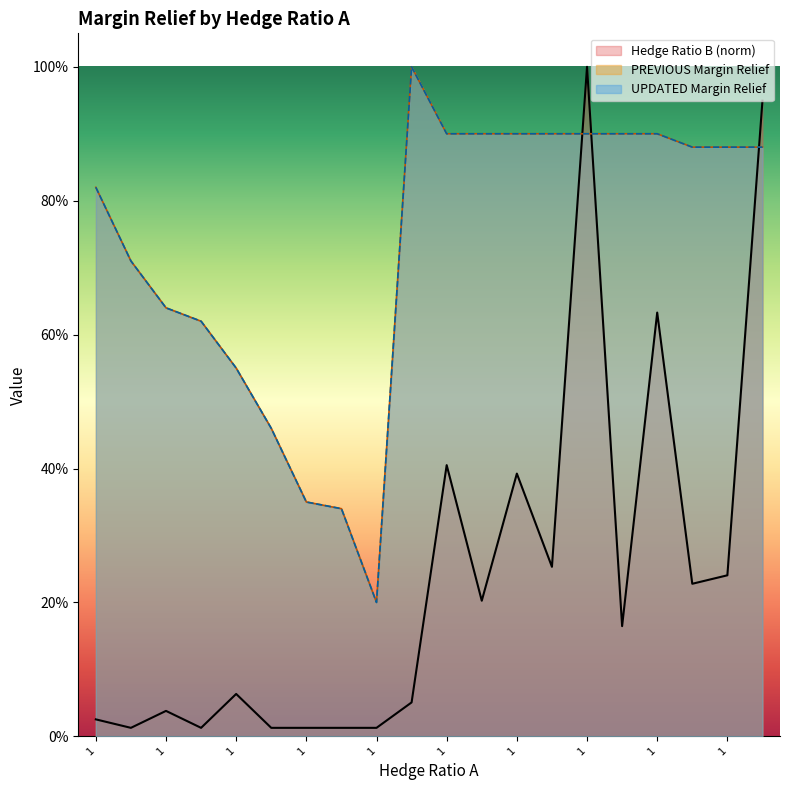

Count the number of data series in this chart.

3